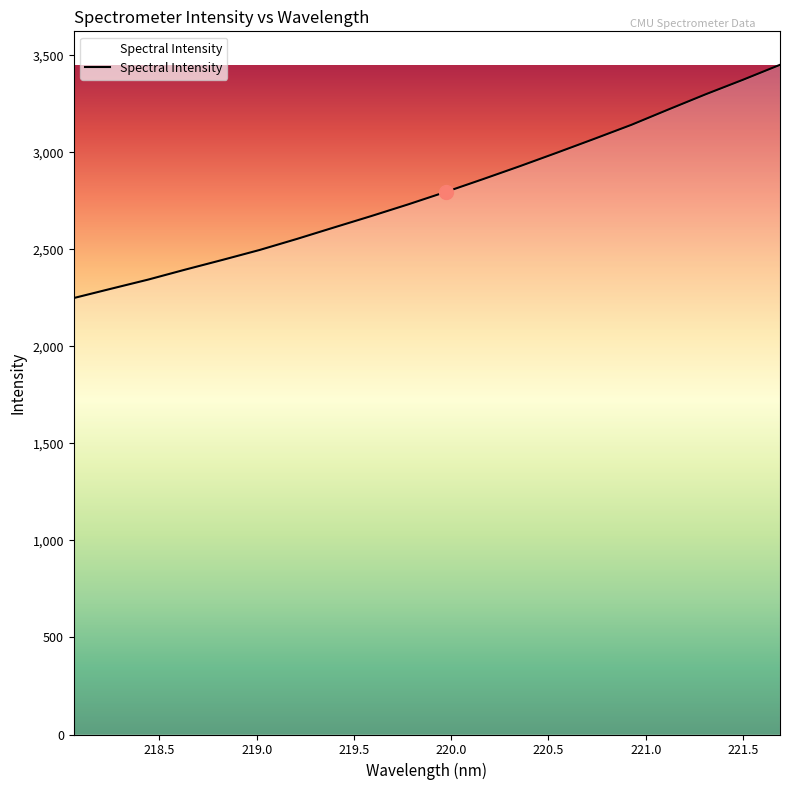

What is the maximum value shown in the chart?

3451.8